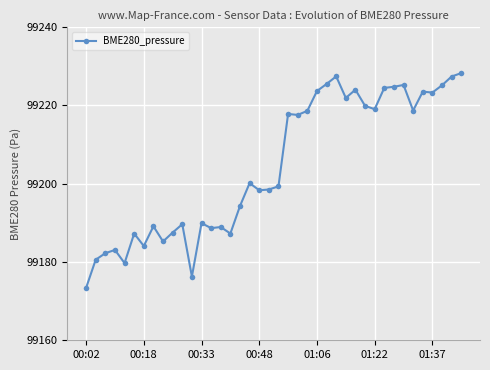

What is the greatest value displayed?

99228.3